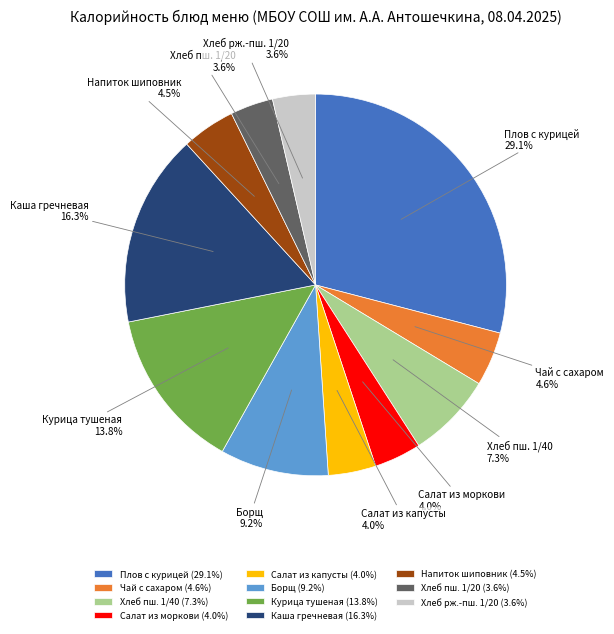

Which category has the biggest portion of the pie?

Плов с курицей (29.1%)